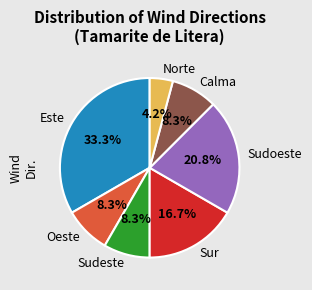

What portion of the pie excludes Norte?

95.8%